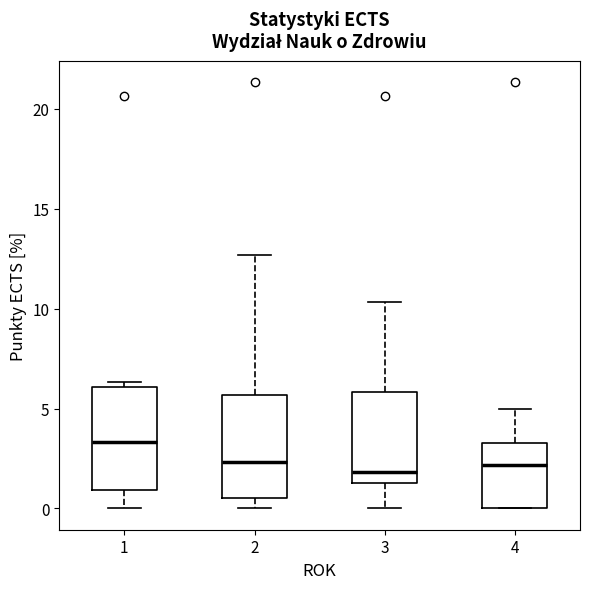

Where is the lower edge of the box at x = 3 on the y-axis? The values are not printed on the chart, so give them approximately, as read against the axis.

1.5